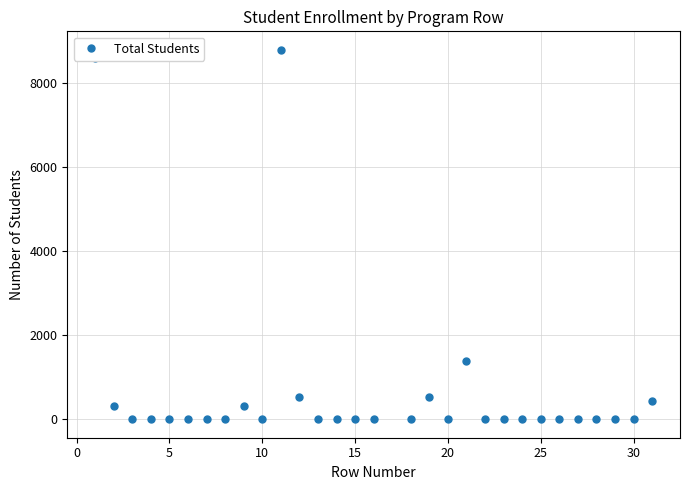

What is the greatest value displayed?

8790